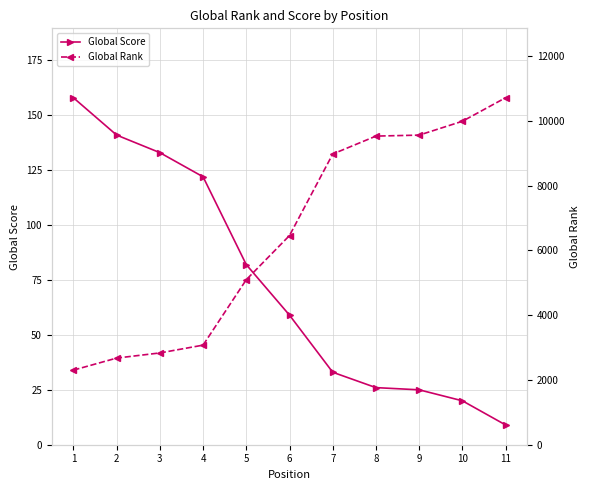

Reading left to right, transcribe all the data shown in this chart.

Global Score: 158	141	133	122	82	59	33	26	25	20	9
Global Rank: 2304	2676	2835	3076	5097	6461	8979	9533	9563	9991	10718